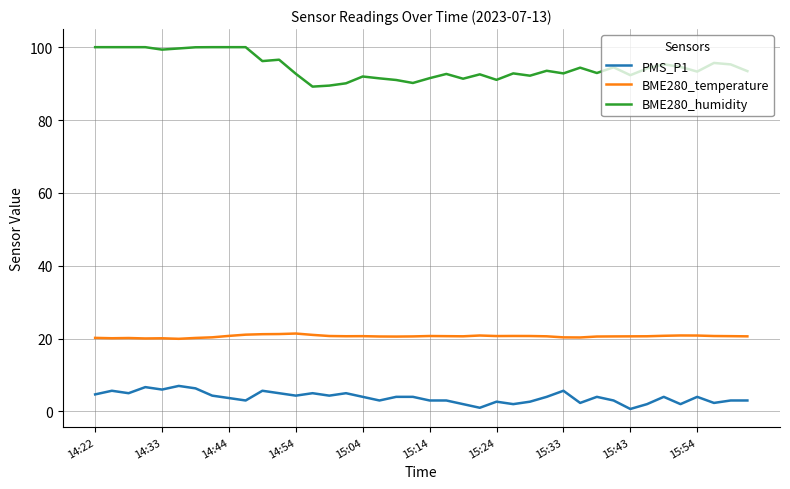

Rank the series by their average value, from highest to lowest.

BME280_humidity, BME280_temperature, PMS_P1